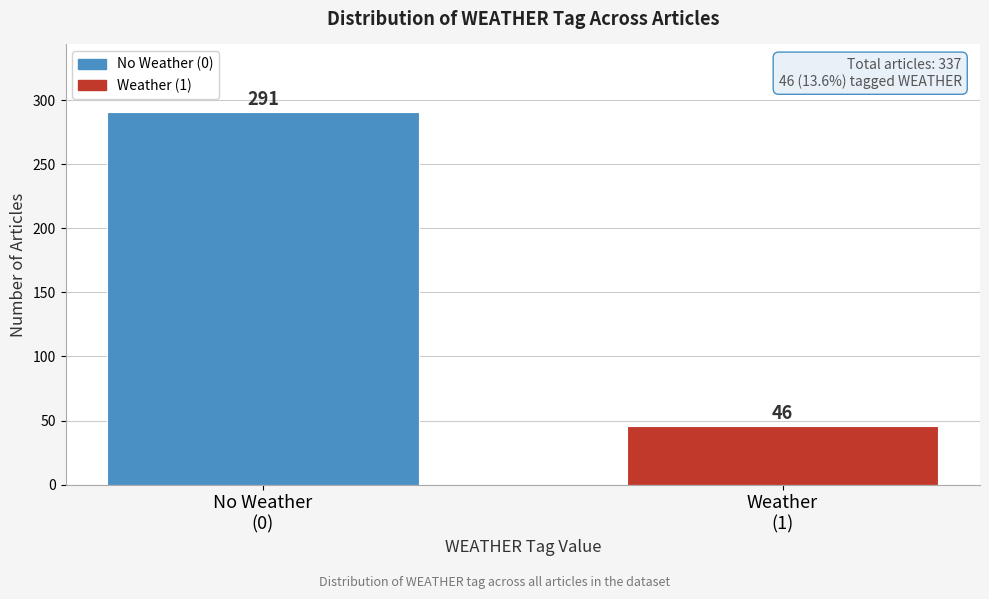

Reading left to right, list all the values displayed in this chart.

291	46